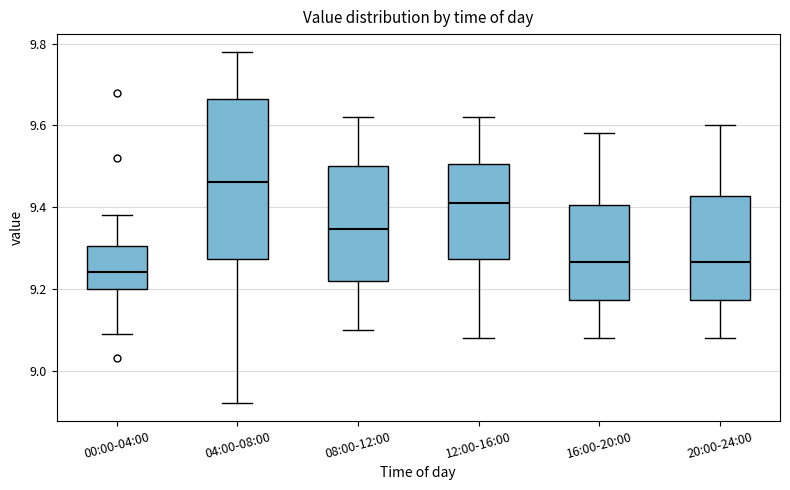

Which box is the tallest, from its lower edge to its upper edge?

04:00-08:00